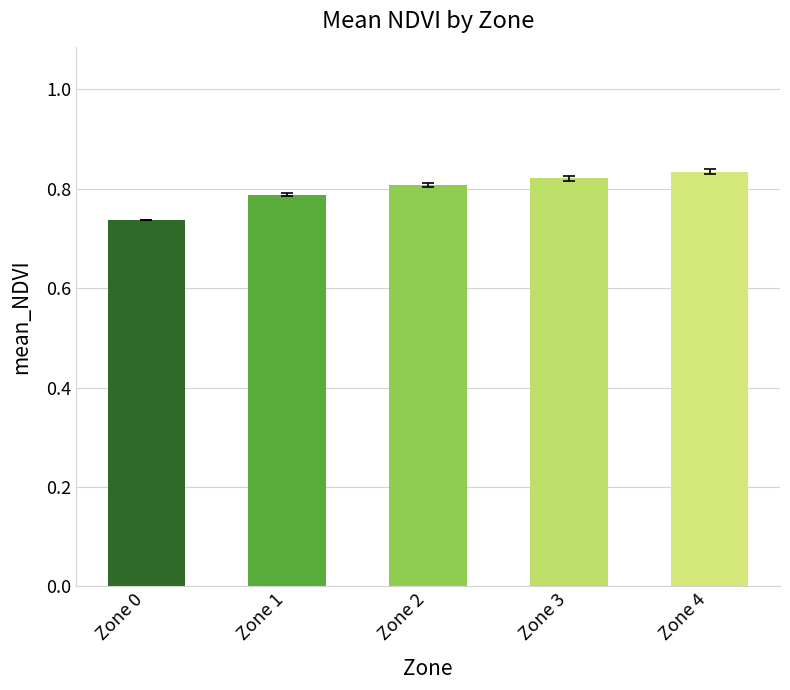

What is the spread (max minus min) of values at 2?

0.8